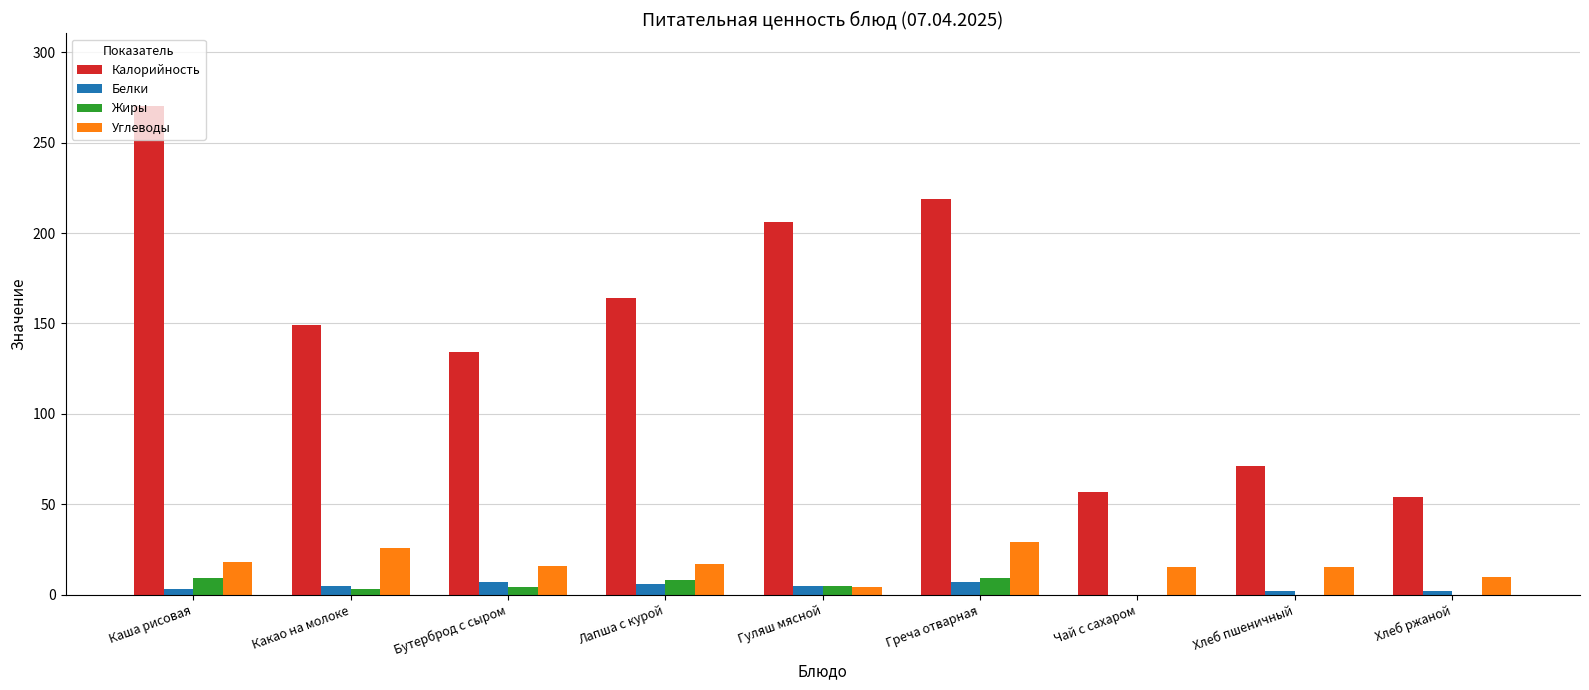

At which category is the sum across all series the highest?

Каша рисовая